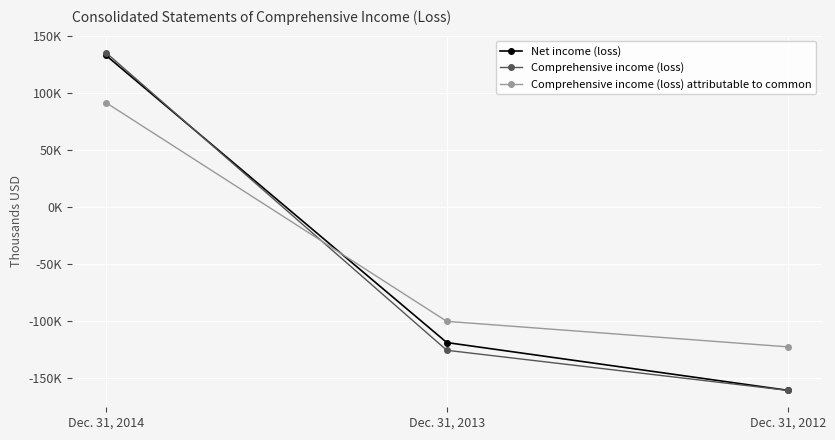

At which category is the sum across all series the highest?

Dec. 31, 2014